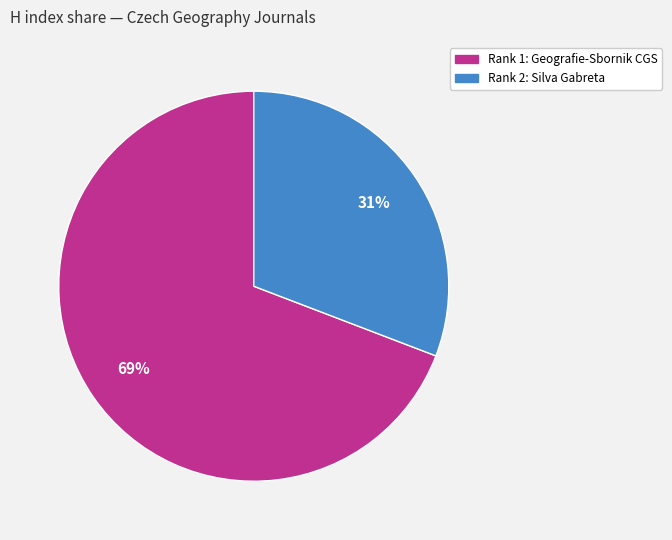

Do Rank 2: Silva Gabreta and Rank 1: Geografie-Sbornik CGS together represent more than half of the pie?

Yes